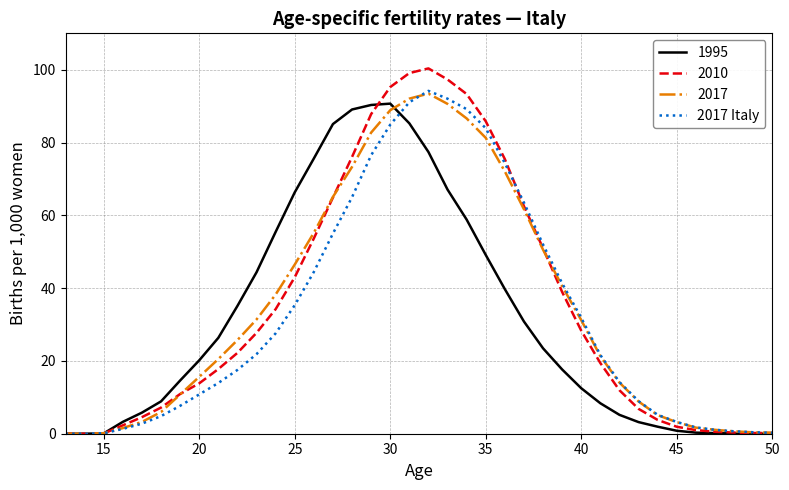

What is the maximum value for 2017?

93.4